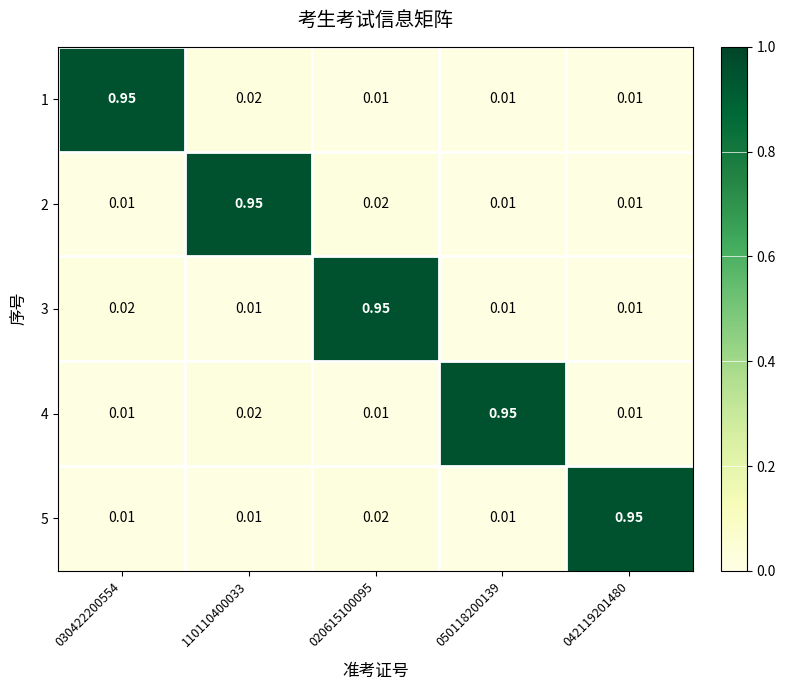

Is the value of 2 at 020615100095 greater than the value of 1 at 020615100095?

Yes